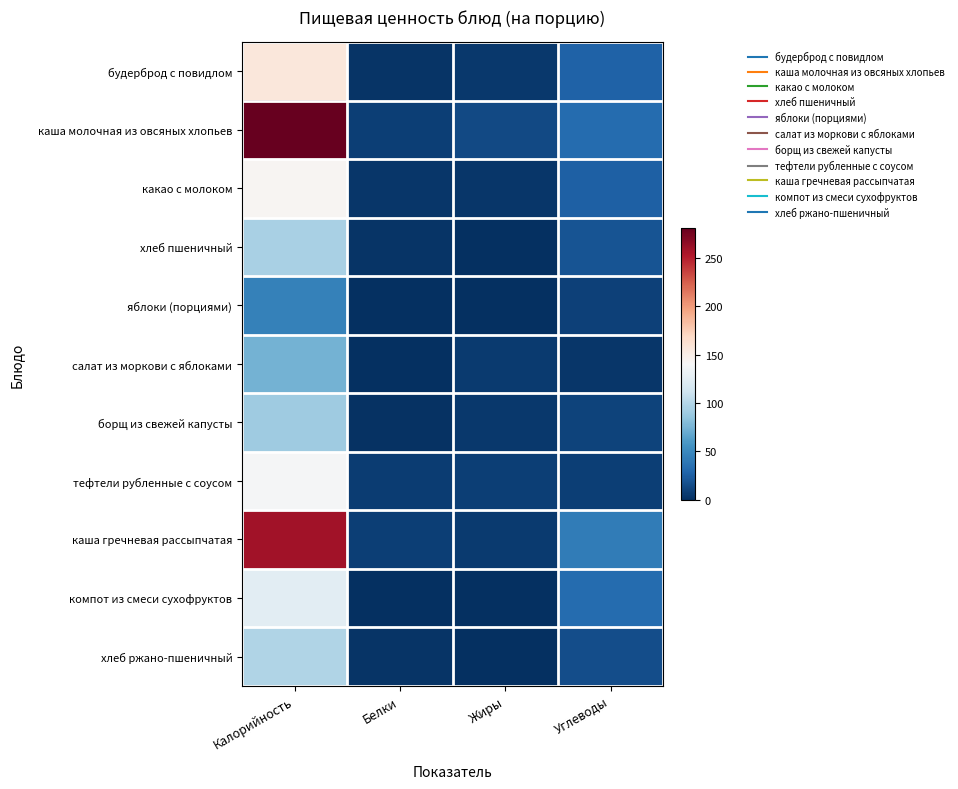

Reading left to right, extract all data points from this chart.

будерброд с повидлом: Калорийность=156.7	Белки=2.4	Жиры=4.4	Углеводы=27.1
каша молочная из овсяных хлопьев: Калорийность=280.9	Белки=7.8	Жиры=13.6	Углеводы=32.8
какао с молоком: Калорийность=143.0	Белки=4.0	Жиры=3.4	Углеводы=26.1
хлеб пшеничный: Калорийность=95.2	Белки=3.0	Жиры=0.3	Углеводы=19.4
яблоки (порциями): Калорийность=45.0	Белки=0.4	Жиры=0.4	Углеводы=9.8
салат из моркови с яблоками: Калорийность=74.6	Белки=0.8	Жиры=6.1	Углеводы=4.1
борщ из свежей капусты: Калорийность=90.0	Белки=1.6	Жиры=4.9	Углеводы=10.7
тефтели рубленные с соусом: Калорийность=139.1	Белки=7.5	Жиры=8.4	Углеводы=8.1
каша гречневая рассыпчатая: Калорийность=257.9	Белки=8.7	Жиры=6.3	Углеводы=42.6
компот из смеси сухофруктов: Калорийность=126.0	Белки=0.6	Жиры=0.0	Углеводы=32.2
хлеб ржано-пшеничный: Калорийность=98.0	Белки=2.7	Жиры=0.5	Углеводы=16.3